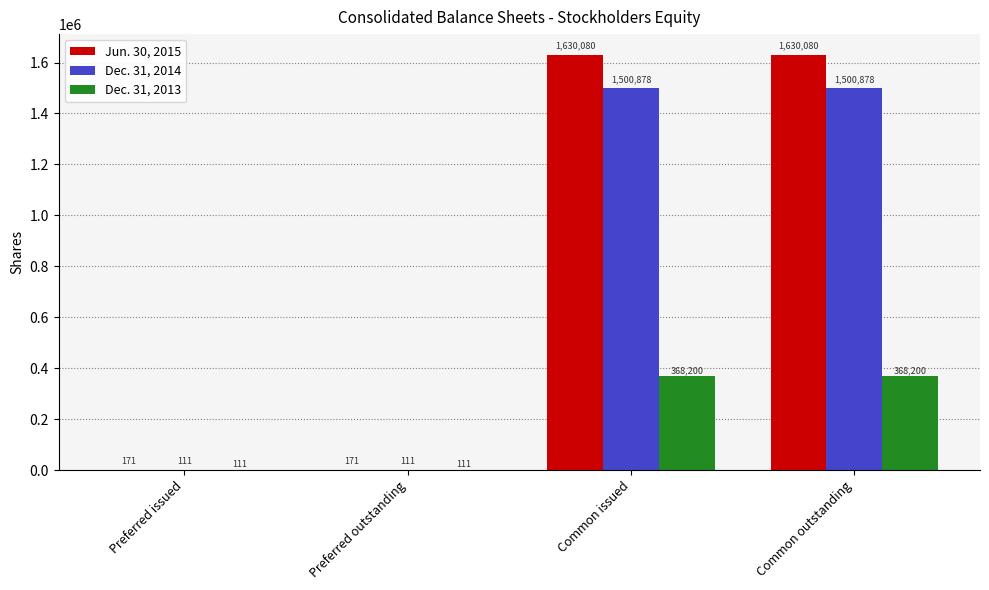

How many data points does each series have?

4